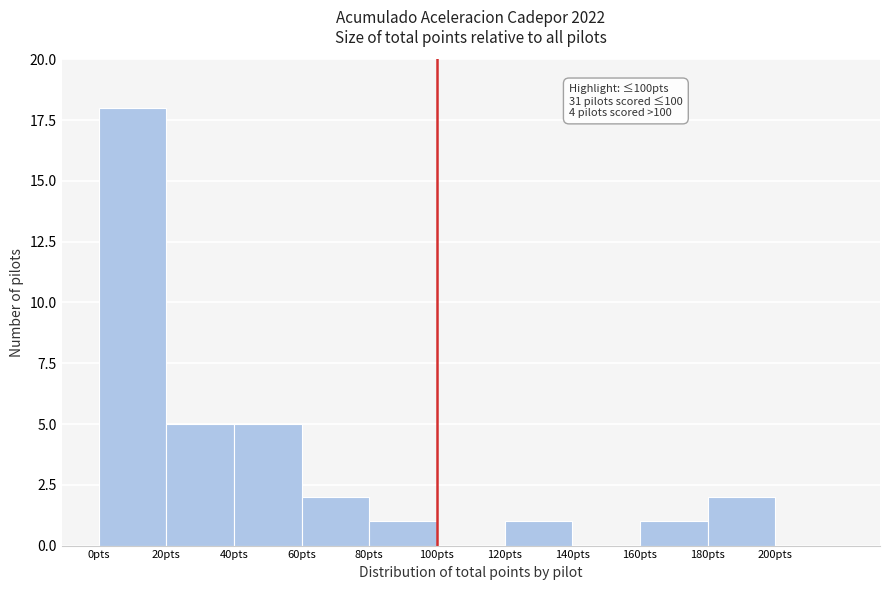

Over which range of the x-axis is the bar tallest?

0 to 20